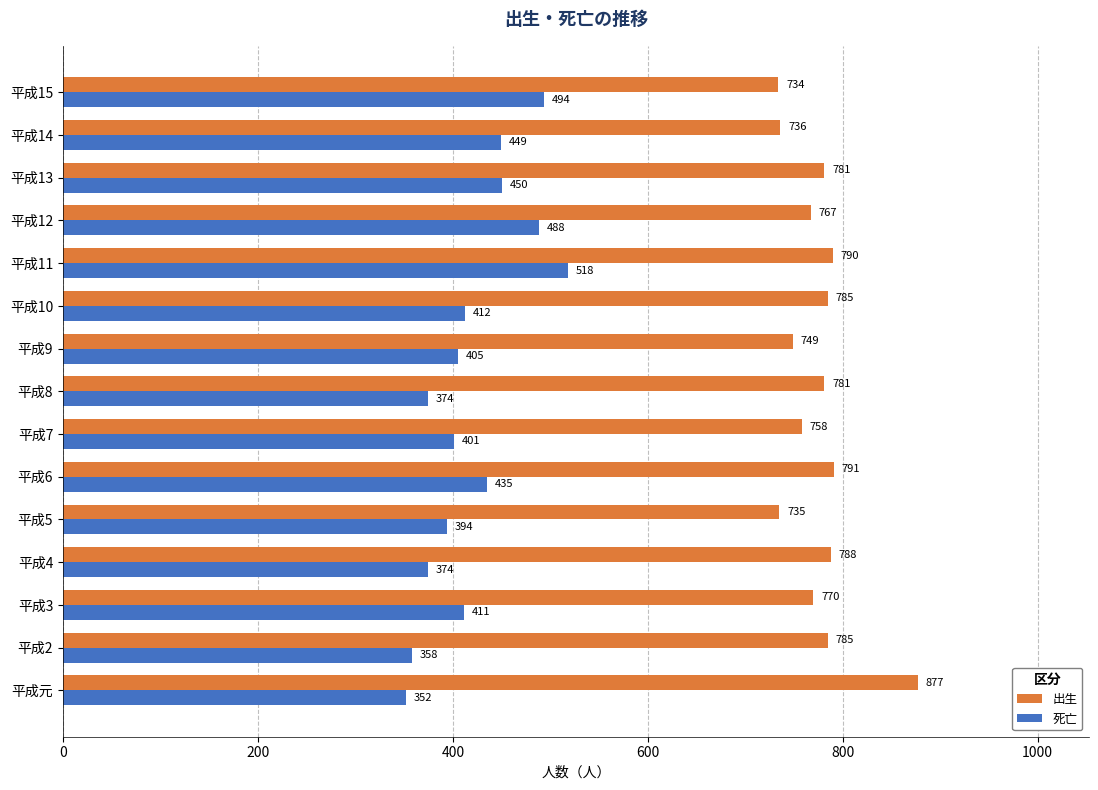

Which series has the widest spread of values?

死亡